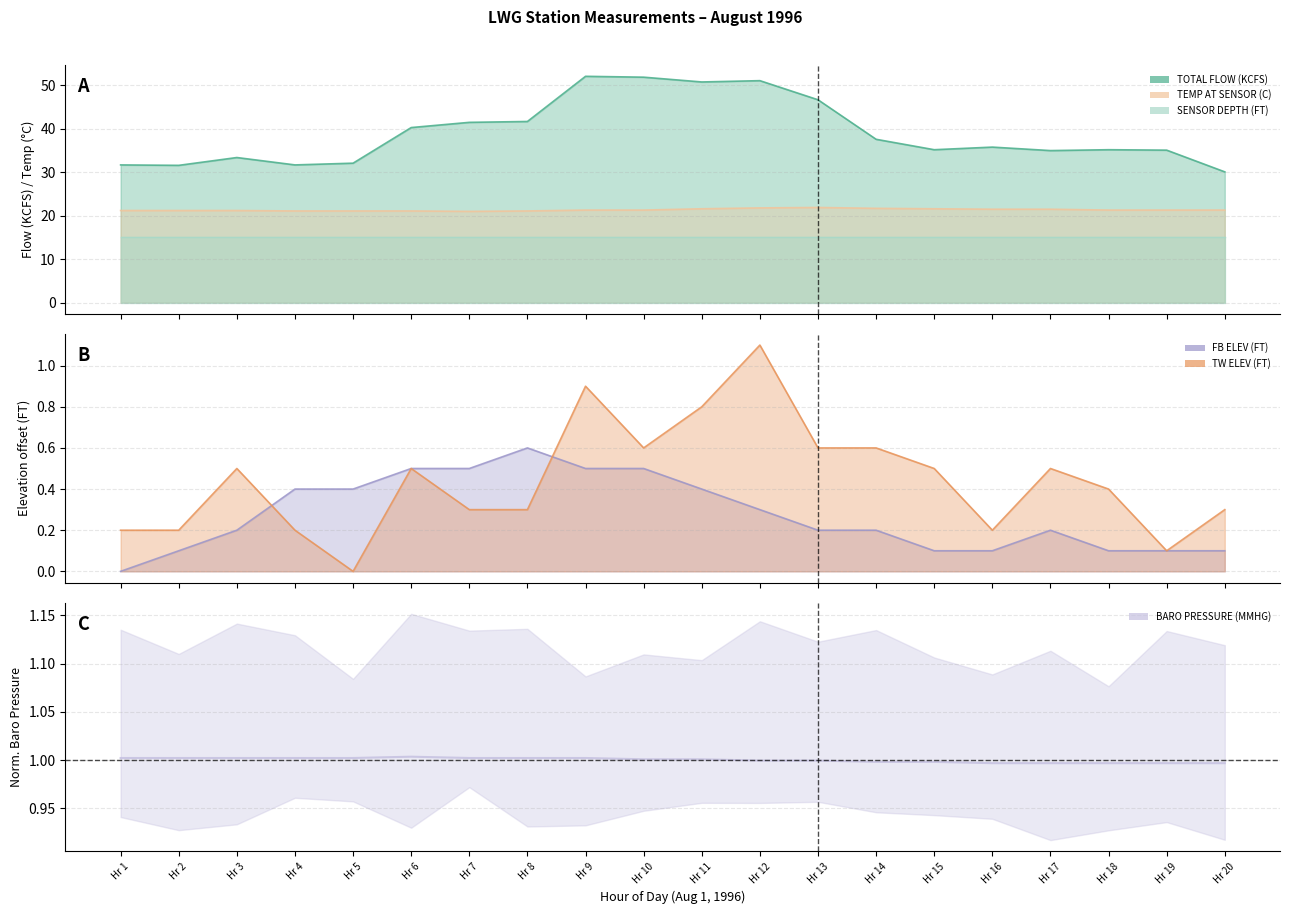

How many lines are shown in the chart?

5